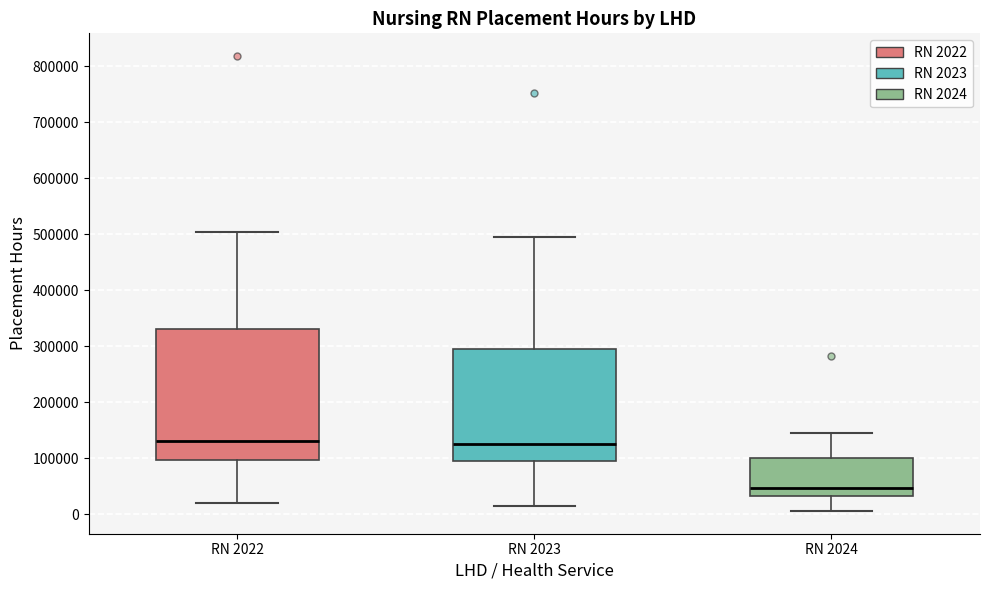

Reading left to right, read every box against the y-axis: the position of its median line, the range the box covers, and the ends of its whiskers. The values are not printed on the chart, so give them approximately, as read against the axis.

RN 2022: median 130000, box 100000 to 330000, whiskers 20000 to 500000
RN 2023: median 130000, box 90000 to 300000, whiskers 20000 to 490000
RN 2024: median 50000, box 30000 to 100000, whiskers 10000 to 150000